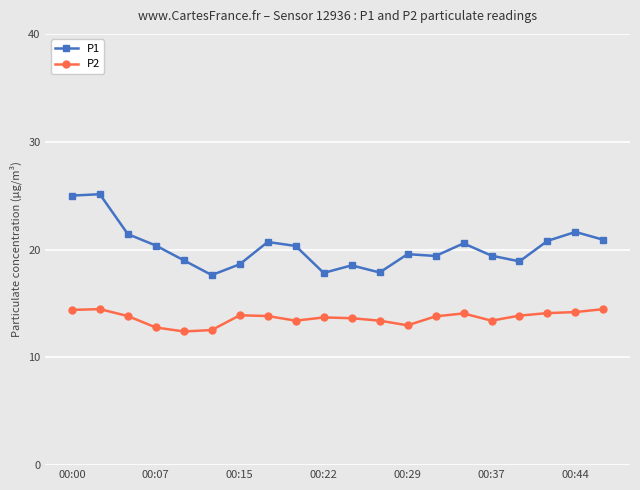

What is the value of the P2 point at the 18th from the left?

14.1